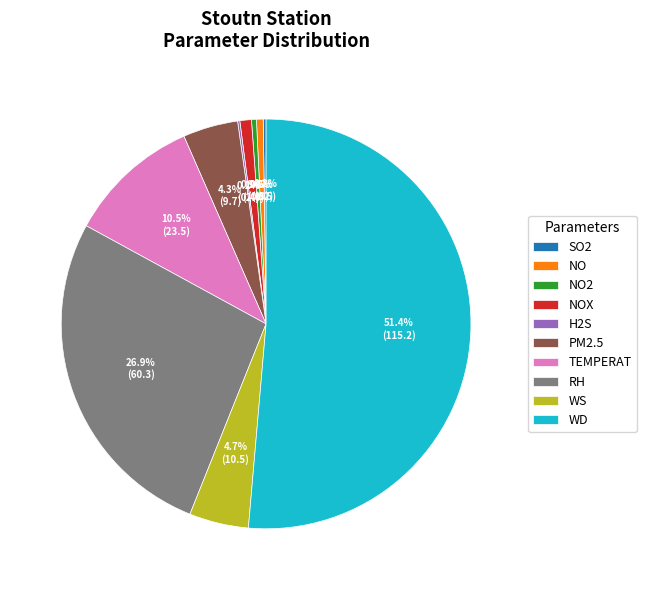

What portion of the pie excludes WS?

95.3%